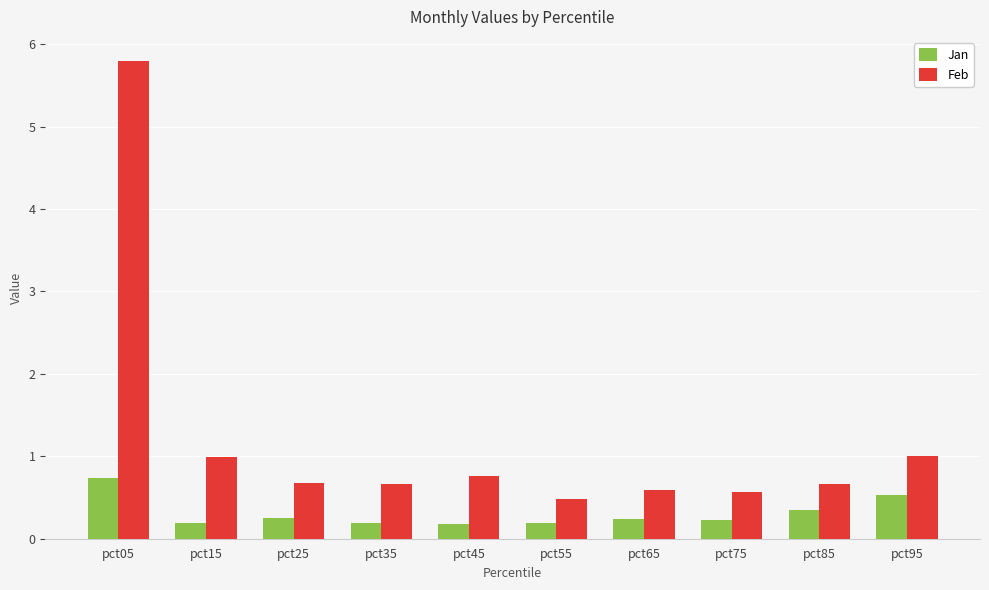

True or false: Jan has a value of 0.4 at pct05.

False